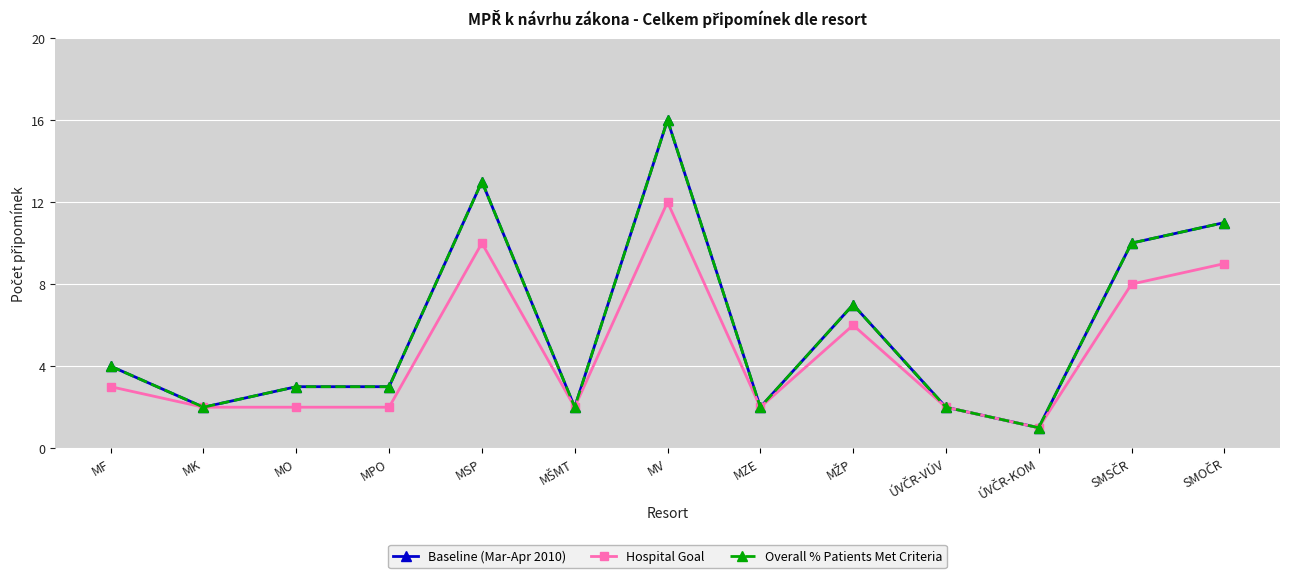

What is the difference between the maximum and minimum values in the Overall % Patients Met Criteria series?

15